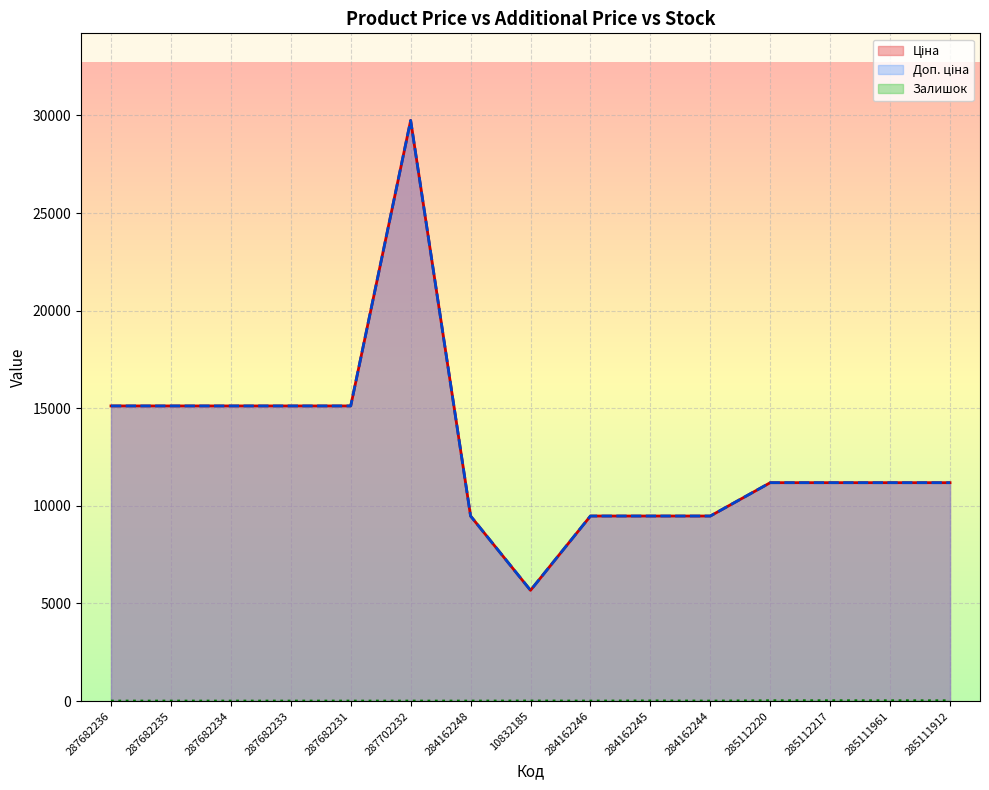

Rank the categories by Ціна value from highest to lowest.

287702232, 287682236, 287682235, 287682234, 287682233, 287682231, 285112220, 285112217, 285111961, 285111912, 284162248, 284162246, 284162245, 284162244, 10832185